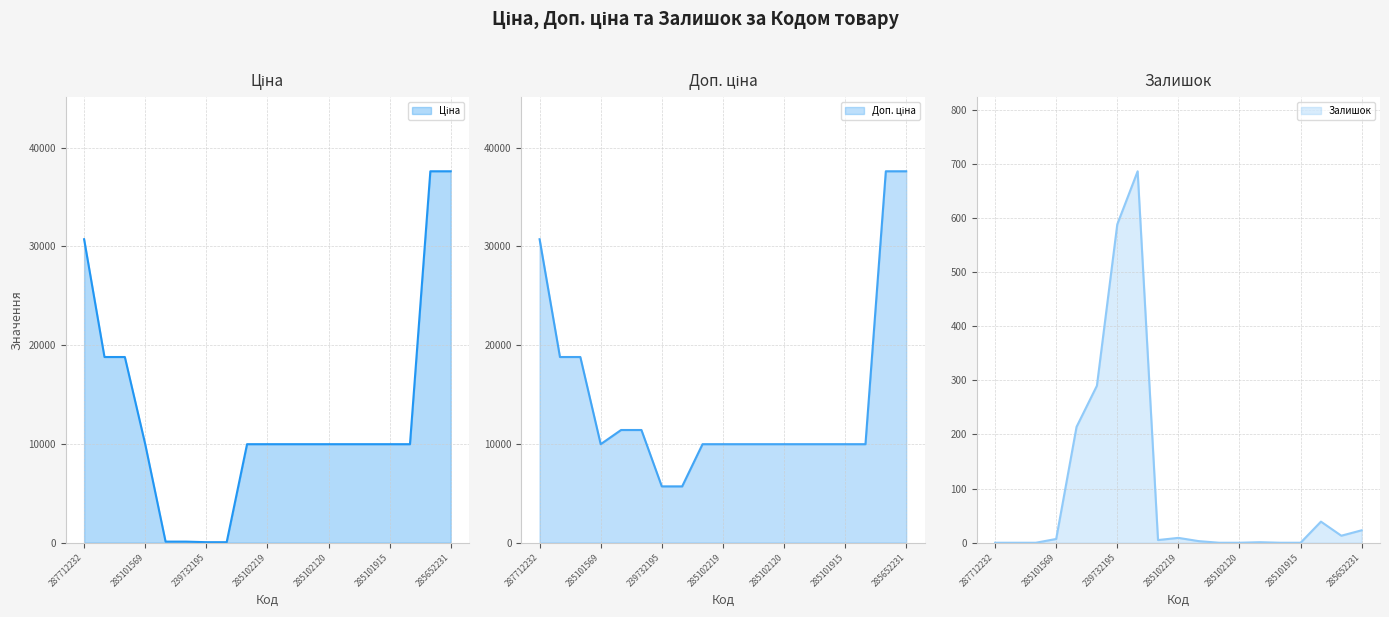

Which series has the widest spread of values?

Ціна line